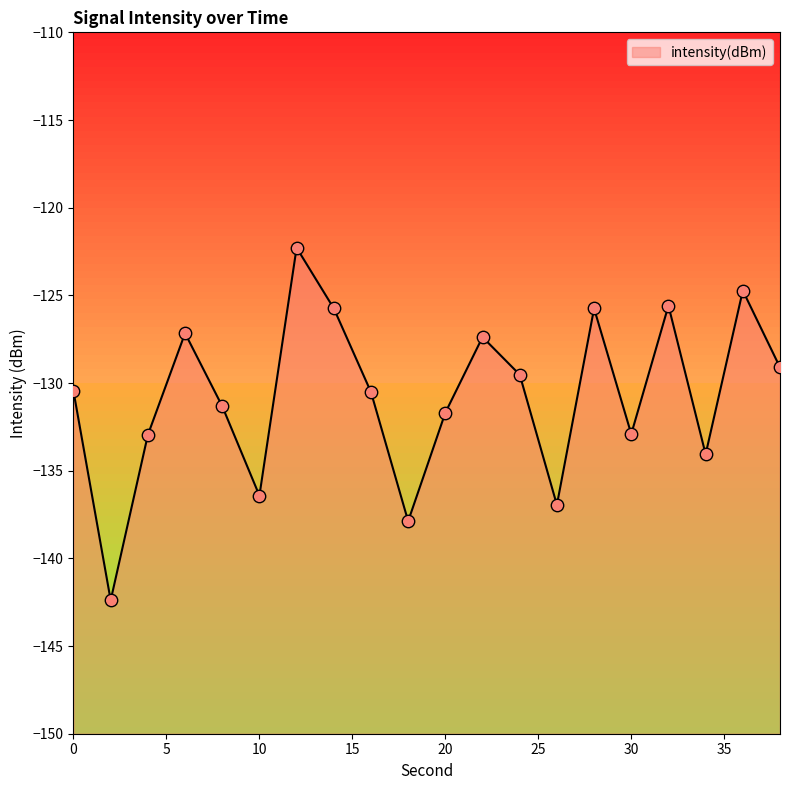

What is the change in value from 6 to 20?

-4.5